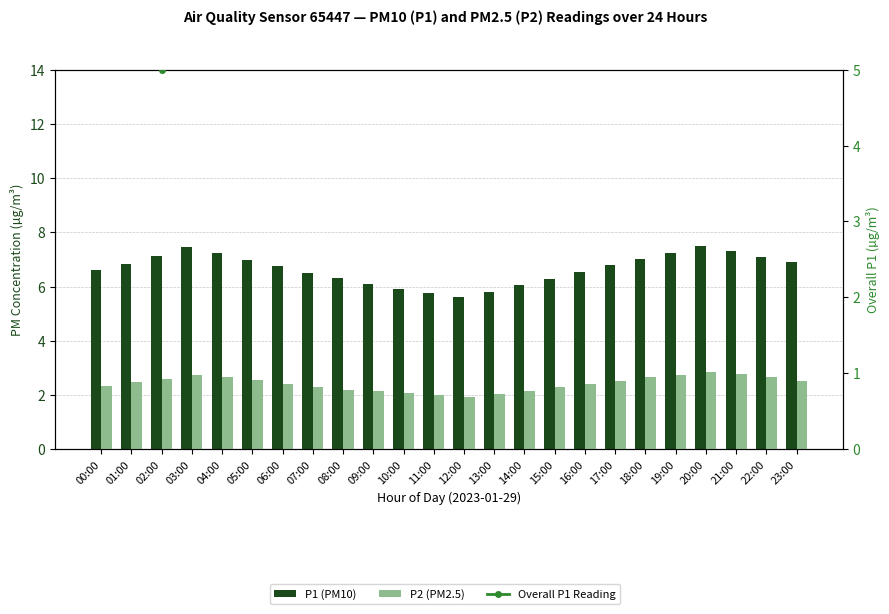

Is it true that P1 (PM10) equals 10.5 at 21:00?

False